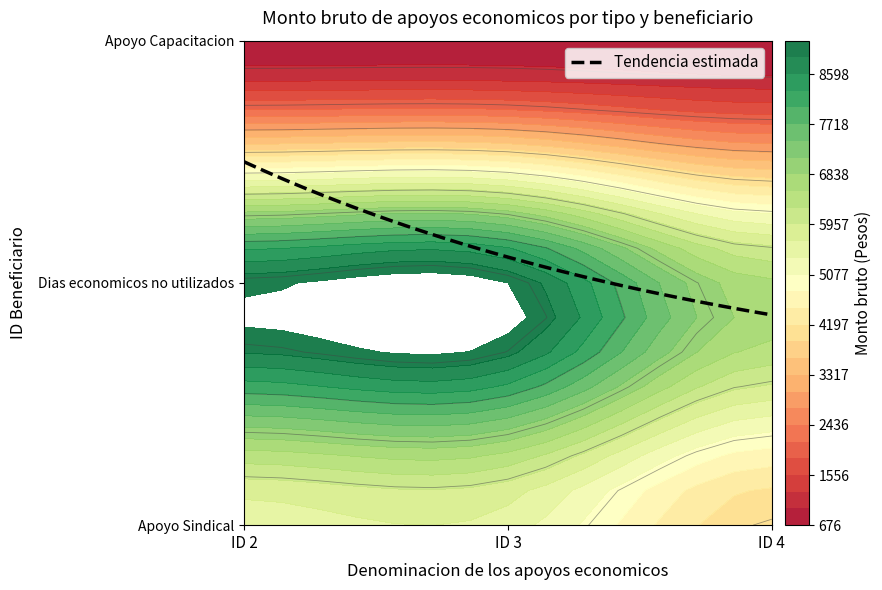

How many data points does each series have?

3